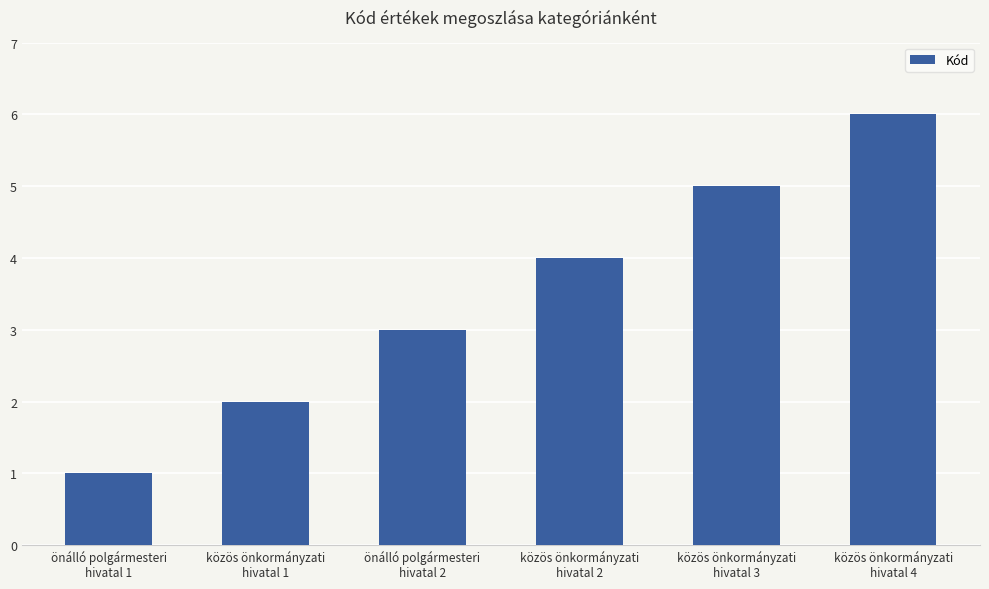

At which category does the chart reach its minimum across all series?

önálló polgármesteri
hivatal 1